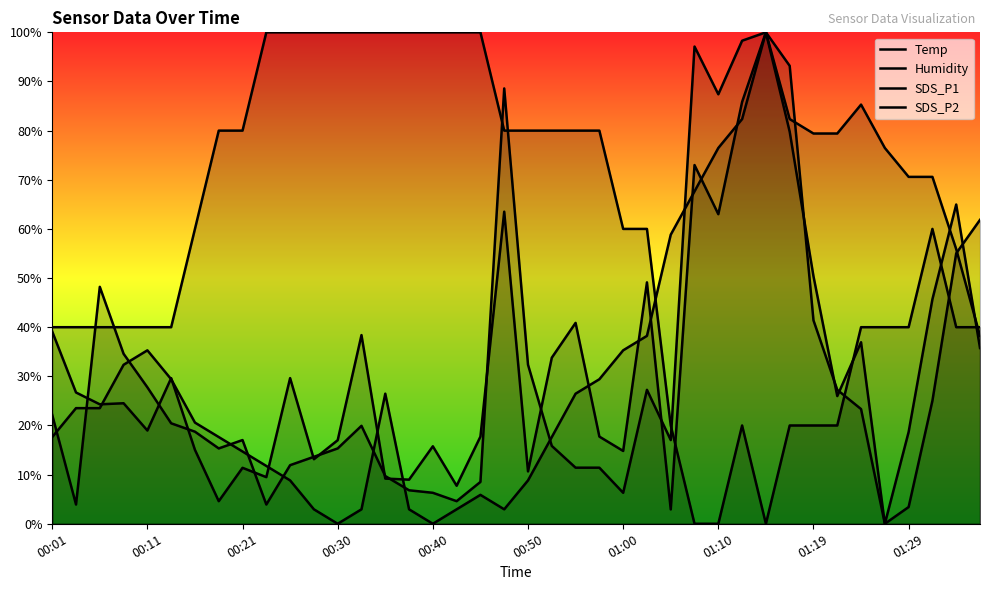

At 25, list the series in order from smallest to largest.

SDS_P2, Humidity, SDS_P1, Temp